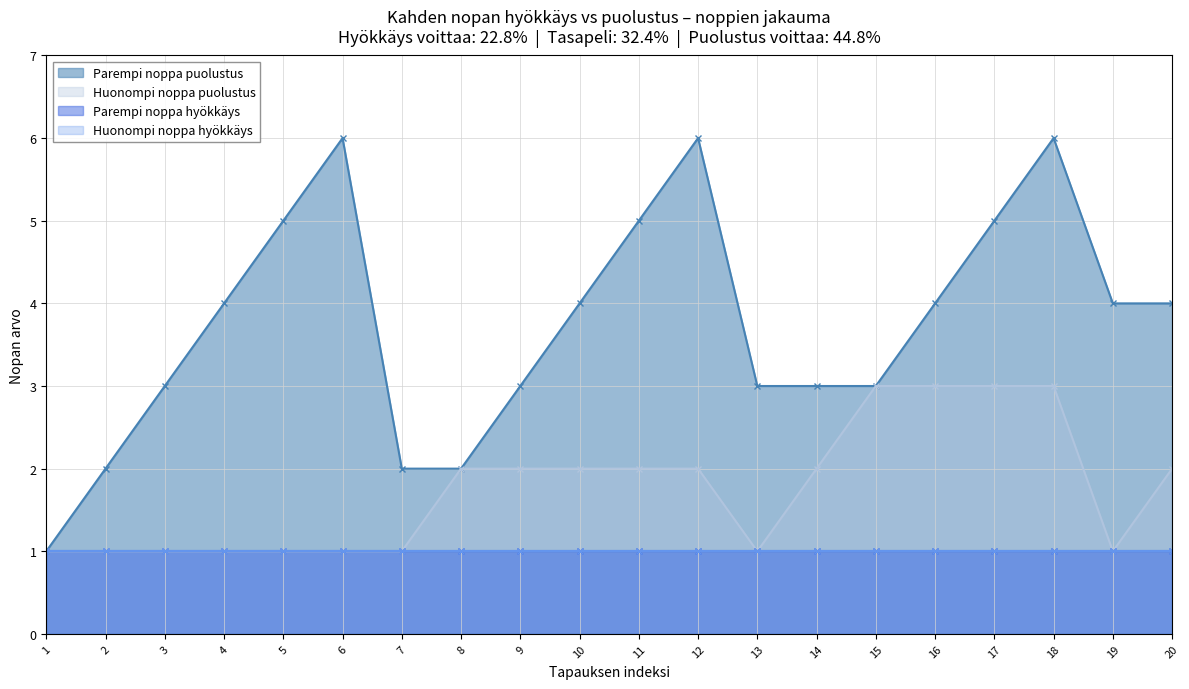

At which label is Parempi noppa hyökkäys closest to 1?

1